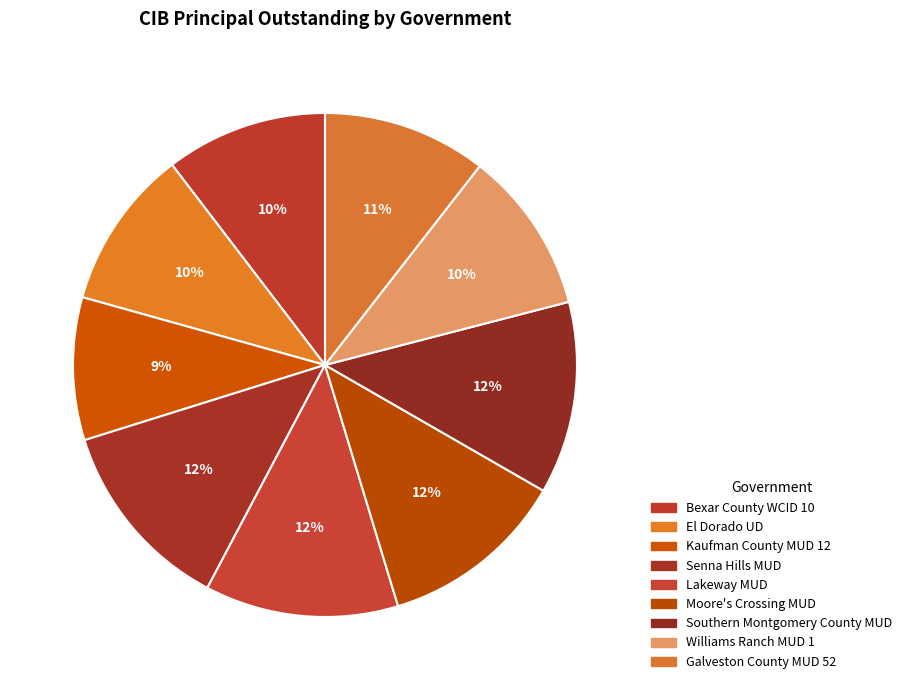

Count the number of slices in the pie.

9